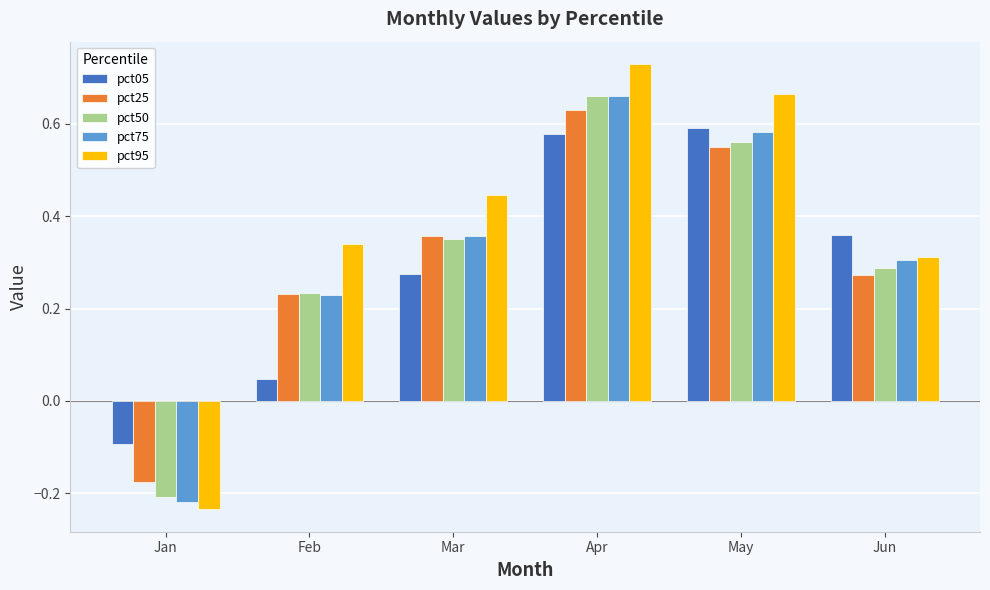

Does the chart contain any negative values?

Yes